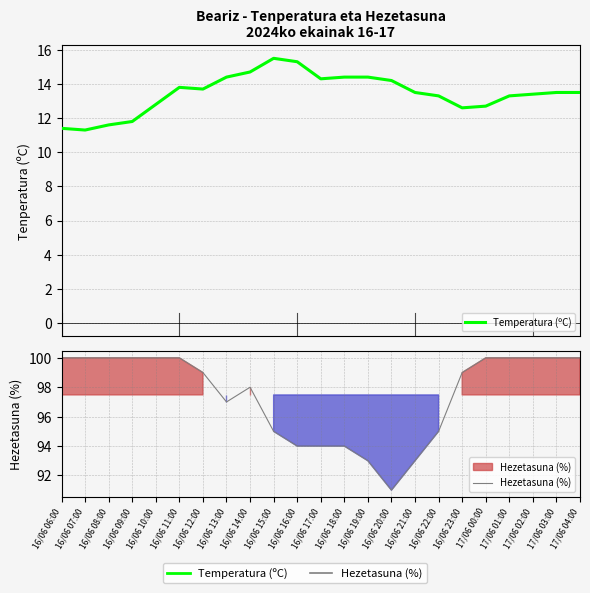

At which label does Temperatura (ºC) first exceed 13?

16/06 11:00